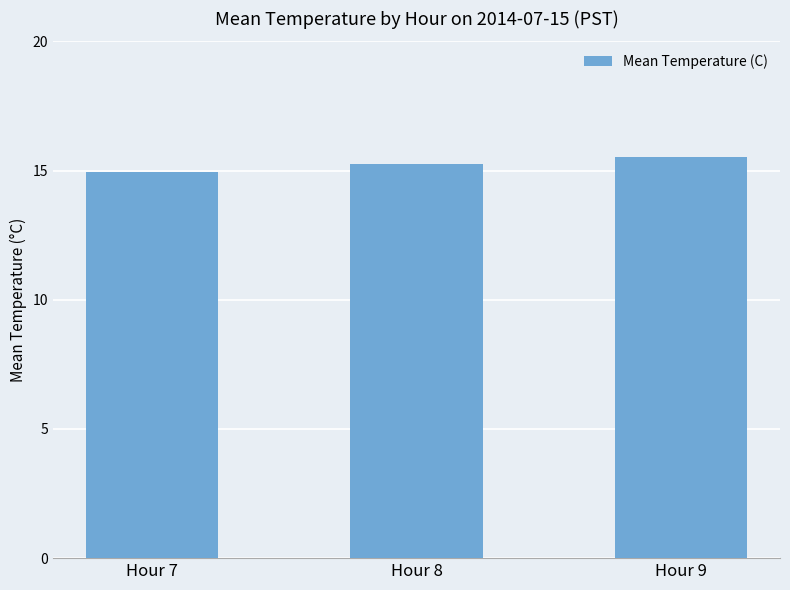

How many data points does each series have?

3